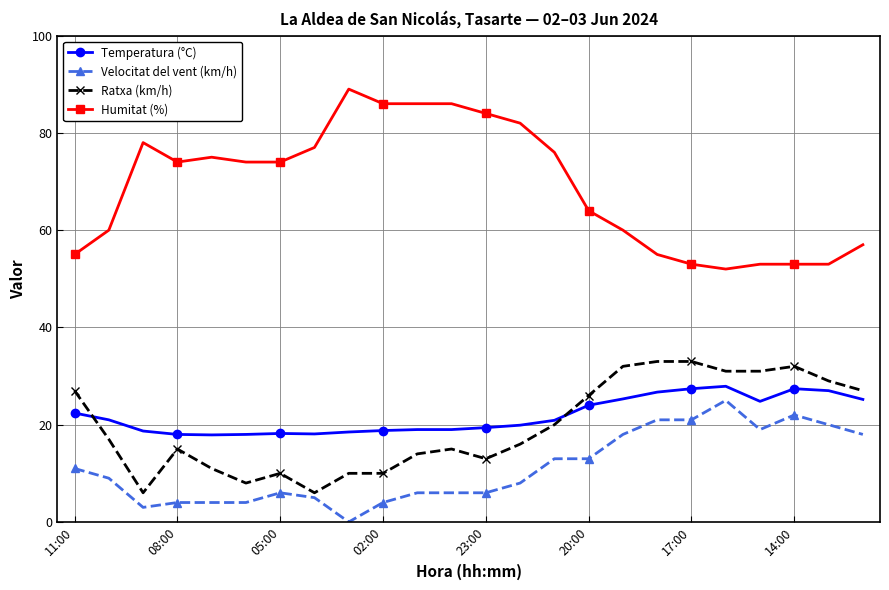

What is the value of the Humitat (%) point at the 20th from the left?

52.0